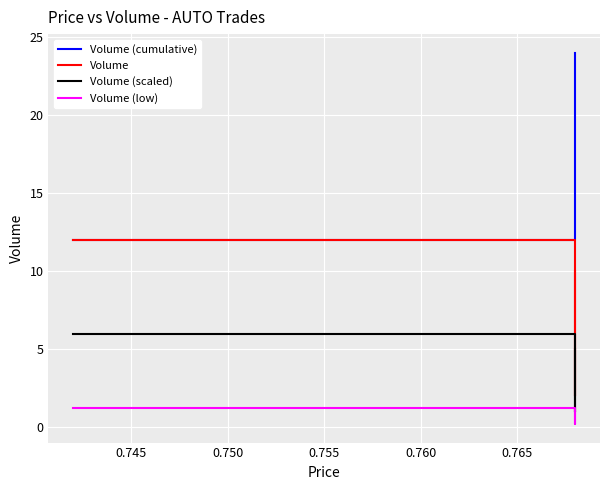

Rank the series by their average value, from highest to lowest.

Volume (cumulative), Volume, Volume (scaled), Volume (low)